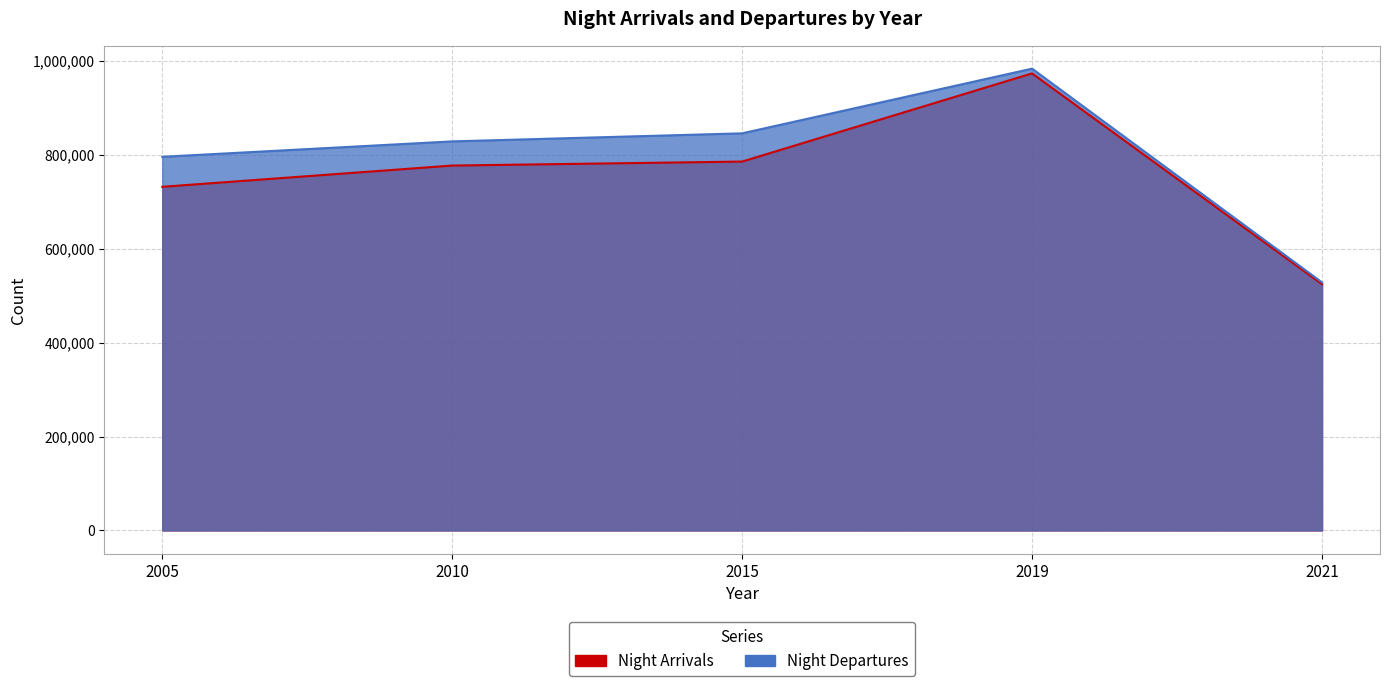

Which series has the largest total across all categories?

Night Departures